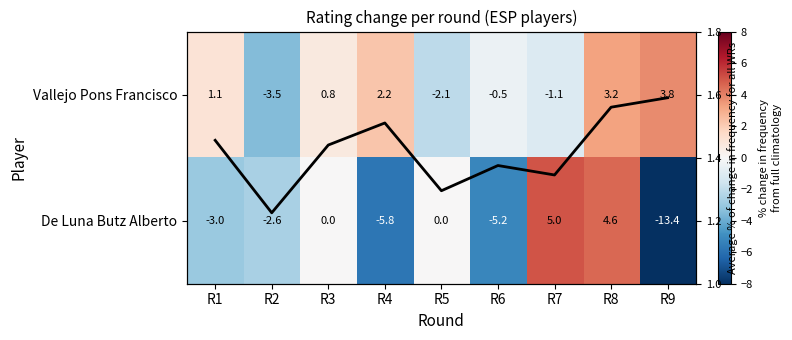

At which label does Vallejo Pons Francisco reach its peak?

R9